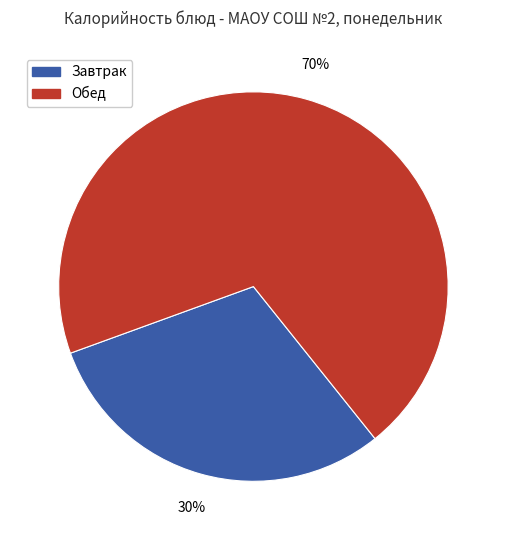

How many slices are in this pie chart?

2